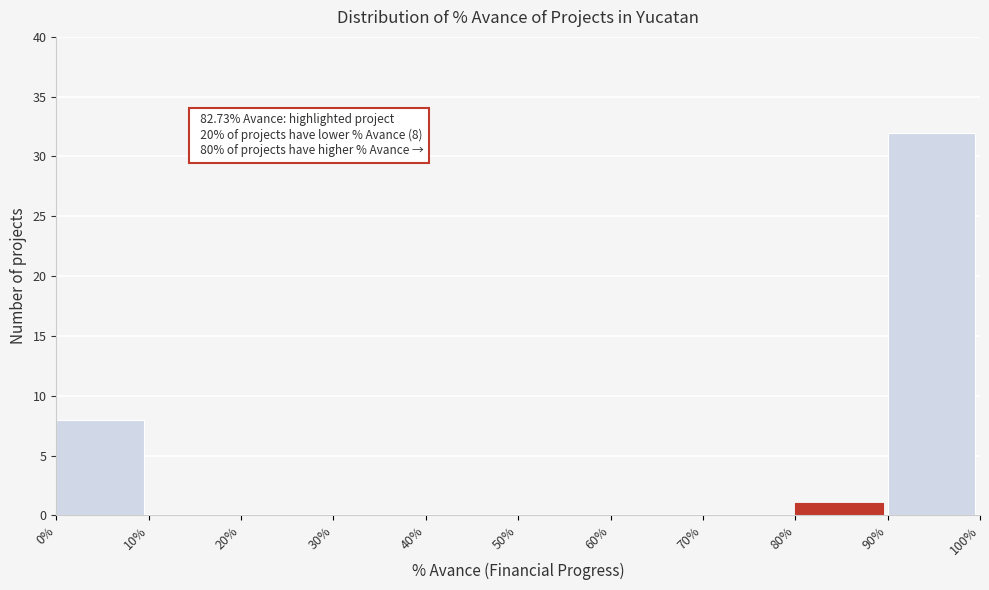

Over which range of the x-axis is the bar tallest?

90% to 100%